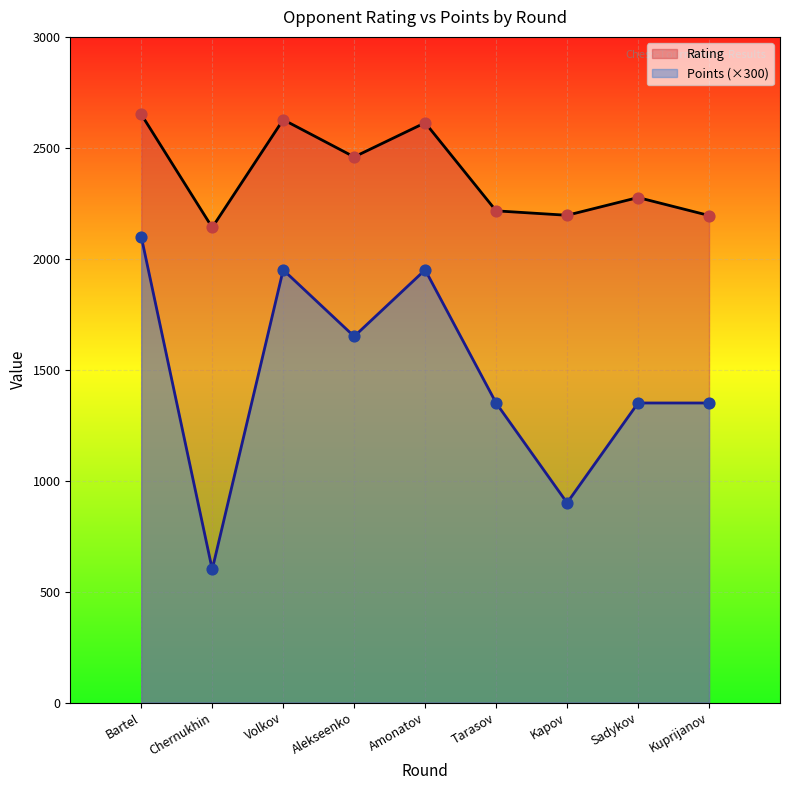

At how many categories does at least one series exceed 2010?

9